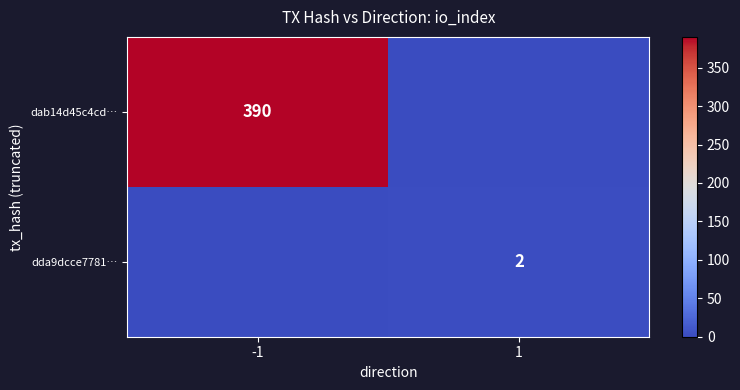

True or false: dab14d45c4cd… has a value of 390 at -1.

True